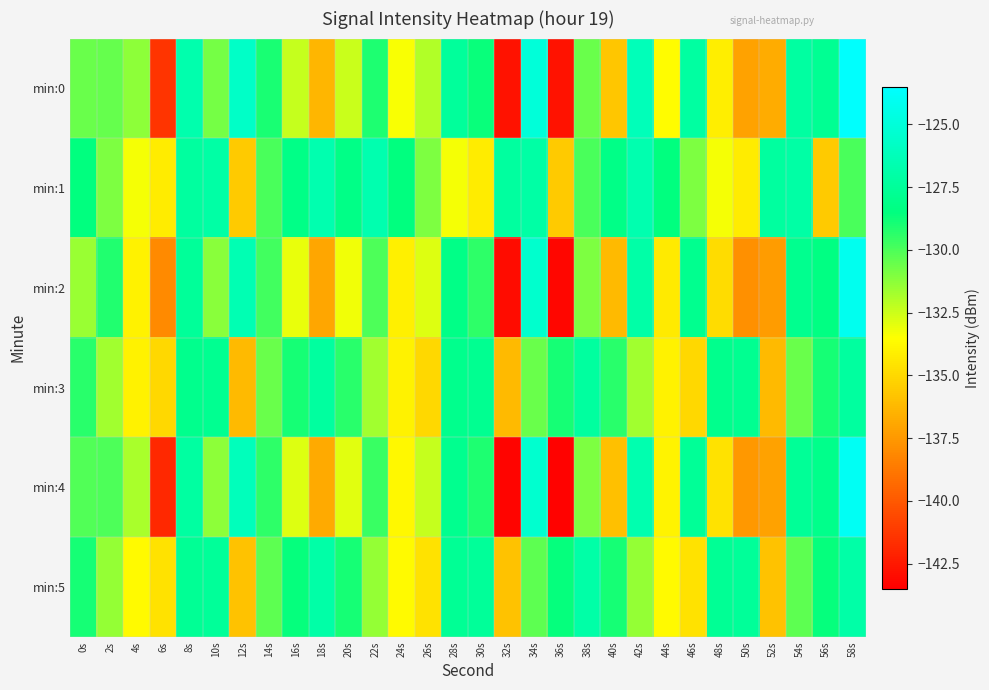

Reading right to left, transcribe all the data shown in this chart.

min:0: 58s=-123.6	56s=-127.8	54s=-127.2	52s=-136.8	50s=-137.1	48s=-134.2	46s=-127.2	44s=-133.6	42s=-126.3	40s=-135.7	38s=-130.6	36s=-142.8	34s=-125.0	32s=-142.8	30s=-128.7	28s=-127.4	26s=-132.0	24s=-133.4	22s=-129.1	20s=-132.4	18s=-136.3	16s=-132.4	14s=-129.0	12s=-125.8	10s=-130.8	8s=-126.7	6s=-141.4	4s=-131.3	2s=-130.5	0s=-130.5
min:1: 58s=-129.9	56s=-135.6	54s=-127.0	52s=-127.3	50s=-134.3	48s=-133.3	46s=-131.0	44s=-128.5	42s=-126.7	40s=-128.2	38s=-129.9	36s=-135.6	34s=-127.0	32s=-127.3	30s=-134.3	28s=-133.3	26s=-131.0	24s=-128.5	22s=-126.7	20s=-128.2	18s=-126.7	16s=-128.2	14s=-129.9	12s=-135.6	10s=-127.0	8s=-127.3	6s=-134.3	4s=-133.3	2s=-131.0	0s=-128.5
min:2: 58s=-124.2	56s=-128.4	54s=-127.9	52s=-137.4	50s=-137.8	48s=-134.9	46s=-127.9	44s=-134.3	42s=-127.0	40s=-136.2	38s=-131.0	36s=-143.2	34s=-125.5	32s=-143.0	30s=-129.4	28s=-128.2	26s=-132.8	24s=-134.1	22s=-130.0	20s=-133.2	18s=-137.0	16s=-133.1	14s=-129.8	12s=-126.5	10s=-131.2	8s=-127.5	6s=-138.1	4s=-134.0	2s=-129.2	0s=-131.5
min:3: 58s=-127.3	56s=-128.9	54s=-130.6	52s=-136.2	50s=-127.8	48s=-128.0	46s=-135.0	44s=-134.0	42s=-131.7	40s=-129.3	38s=-127.3	36s=-128.9	34s=-130.6	32s=-136.2	30s=-127.8	28s=-128.0	26s=-135.0	24s=-134.0	22s=-131.7	20s=-129.3	18s=-127.3	16s=-128.9	14s=-130.6	12s=-136.2	10s=-127.8	8s=-128.0	6s=-135.0	4s=-134.0	2s=-131.7	0s=-129.3
min:4: 58s=-123.9	56s=-128.1	54s=-127.6	52s=-137.1	50s=-137.5	48s=-134.6	46s=-127.6	44s=-133.9	42s=-126.7	40s=-136.0	38s=-131.0	36s=-143.4	34s=-125.4	32s=-143.3	30s=-129.1	28s=-127.9	26s=-132.4	24s=-133.8	22s=-129.6	20s=-132.9	18s=-136.8	16s=-132.8	14s=-129.4	12s=-126.2	10s=-131.3	8s=-127.2	6s=-141.9	4s=-131.8	2s=-130.0	0s=-130.1
min:5: 58s=-127.0	56s=-128.6	54s=-130.3	52s=-135.9	50s=-127.5	48s=-127.7	46s=-134.6	44s=-133.7	42s=-131.4	40s=-128.9	38s=-127.0	36s=-128.6	34s=-130.3	32s=-135.9	30s=-127.5	28s=-127.7	26s=-134.6	24s=-133.7	22s=-131.4	20s=-128.9	18s=-127.0	16s=-128.6	14s=-130.3	12s=-135.9	10s=-127.5	8s=-127.7	6s=-134.6	4s=-133.7	2s=-131.4	0s=-128.9